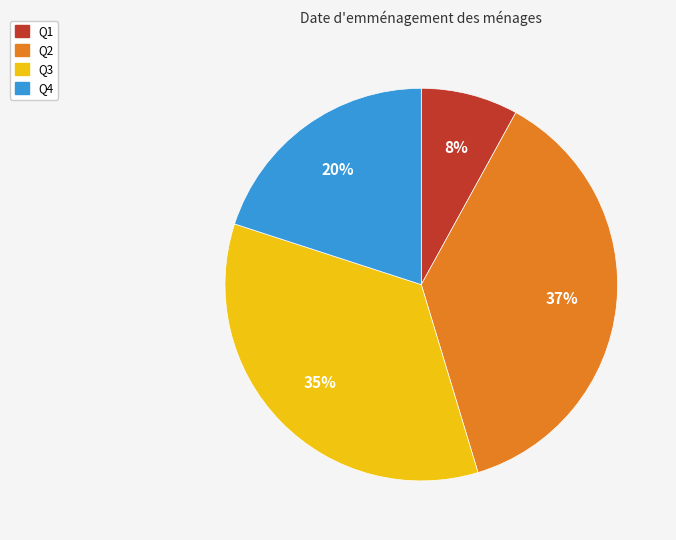

What percentage is the Q3 slice, to the nearest percent?

35%